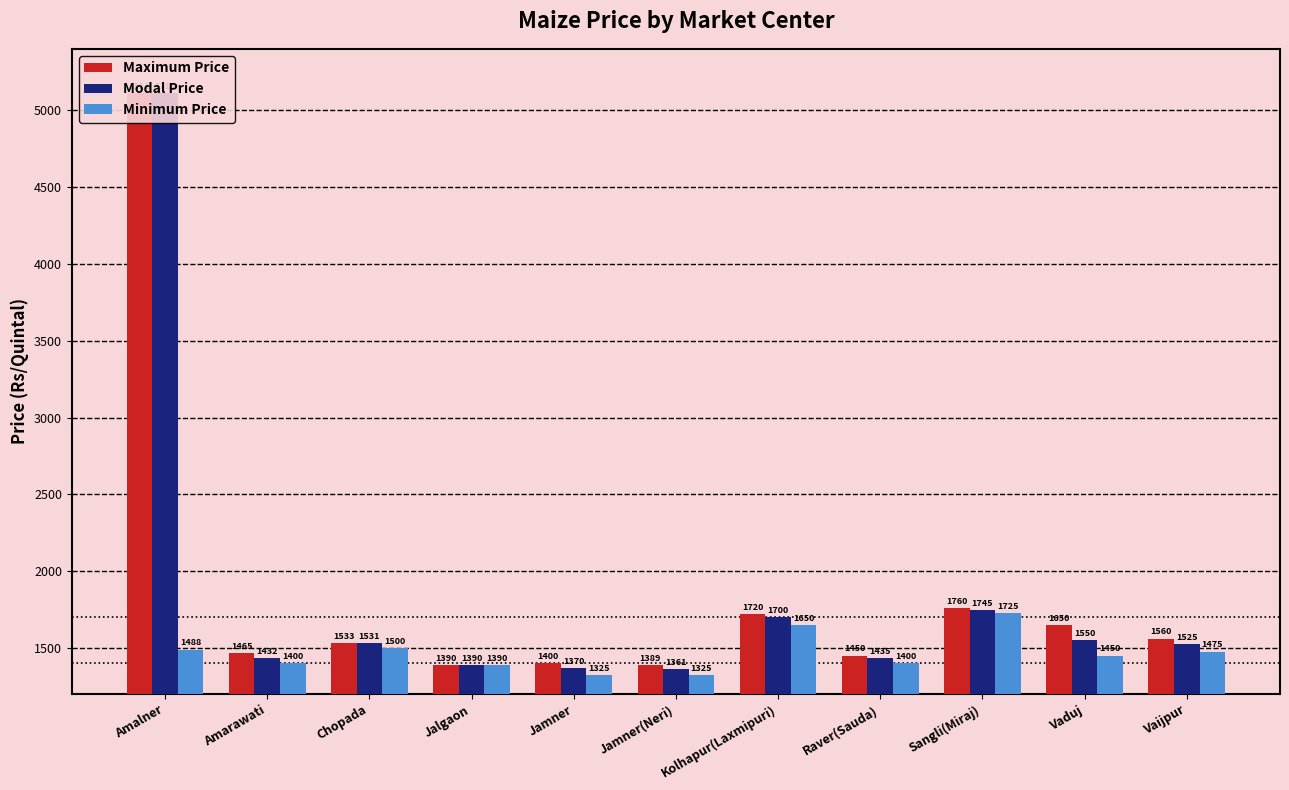

Which series changed the most between Amalner and Jamner(Neri)?

Modal Price